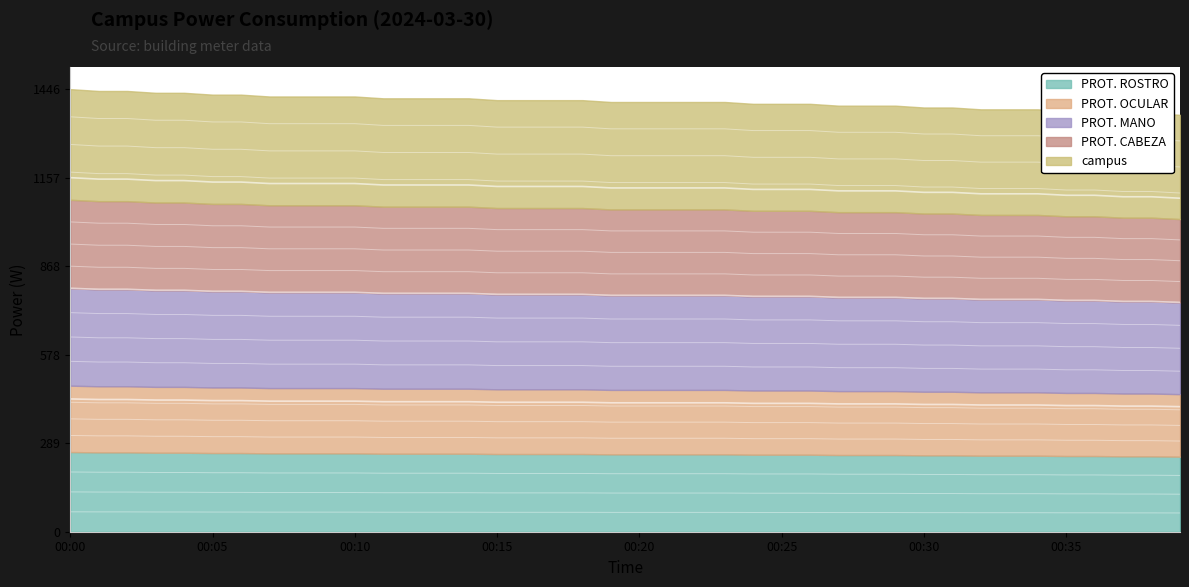

Rank the categories by value from lowest to highest.

00:39, 00:37, 00:38, 00:35, 00:36, 00:32, 00:33, 00:34, 00:30, 00:31, 00:27, 00:28, 00:29, 00:24, 00:25, 00:26, 00:19, 00:20, 00:21, 00:22, 00:23, 00:15, 00:16, 00:17, 00:18, 00:11, 00:12, 00:13, 00:14, 00:07, 00:08, 00:09, 00:10, 00:05, 00:06, 00:03, 00:04, 00:01, 00:02, 00:00